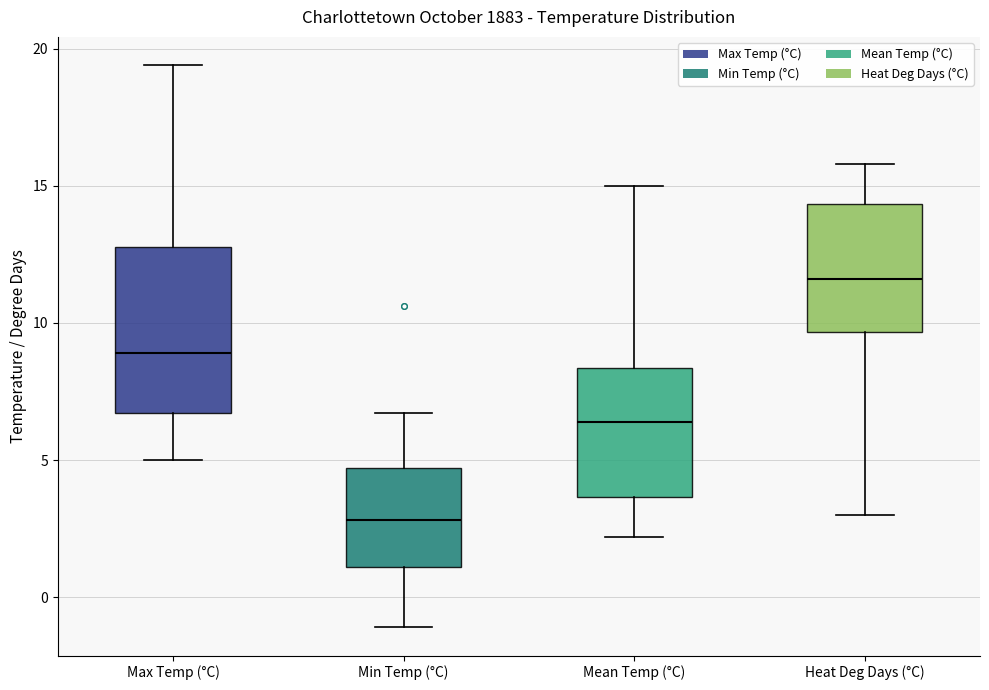

Where is the upper edge of the box for Max Temp (°C) on the y-axis? The values are not printed on the chart, so give them approximately, as read against the axis.

13.0